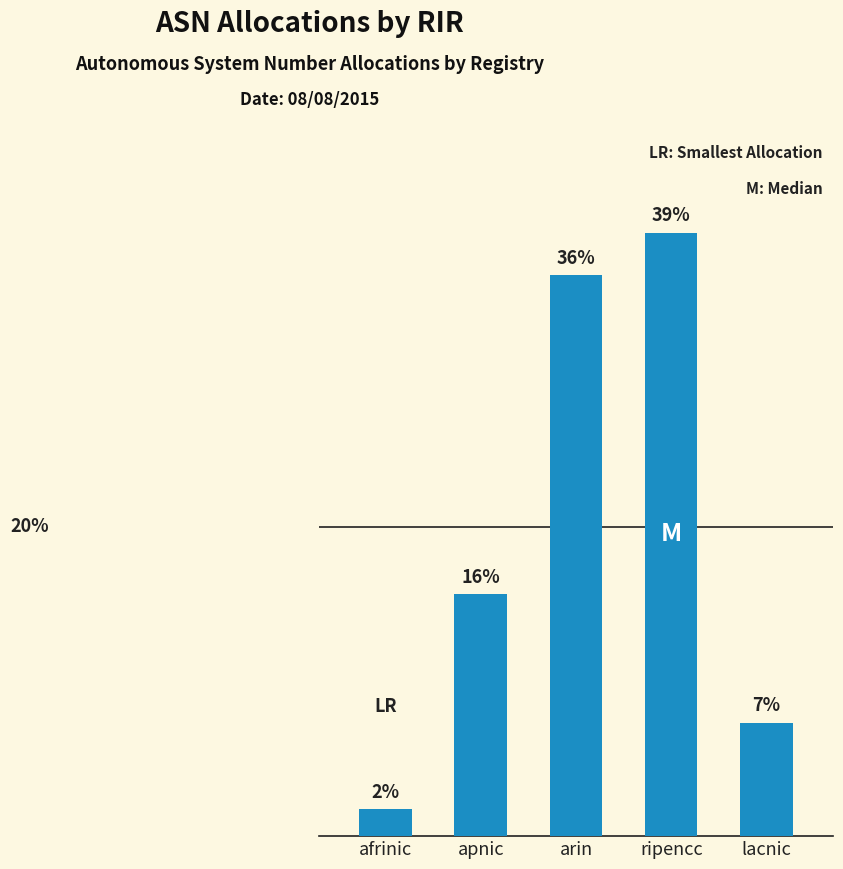

List the labels in order of value, smallest first.

afrinic, lacnic, apnic, arin, ripencc